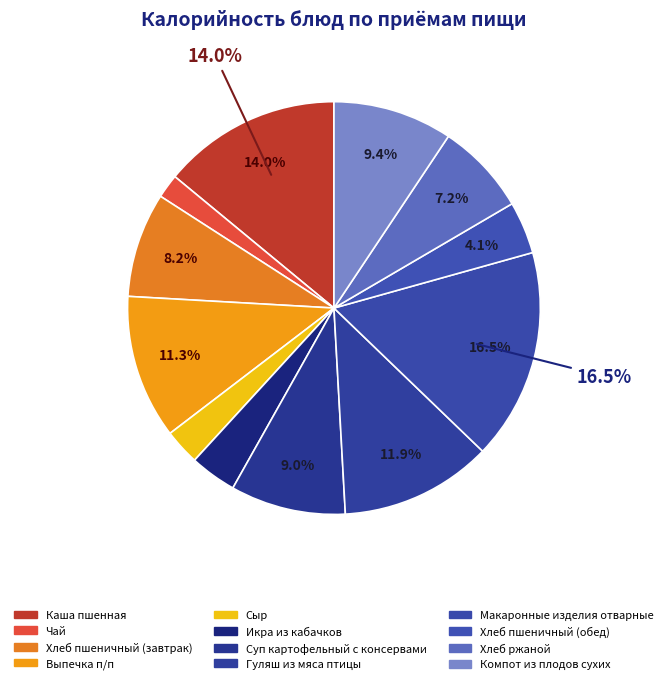

What percentage is the Каша пшенная slice, to the nearest percent?

14%